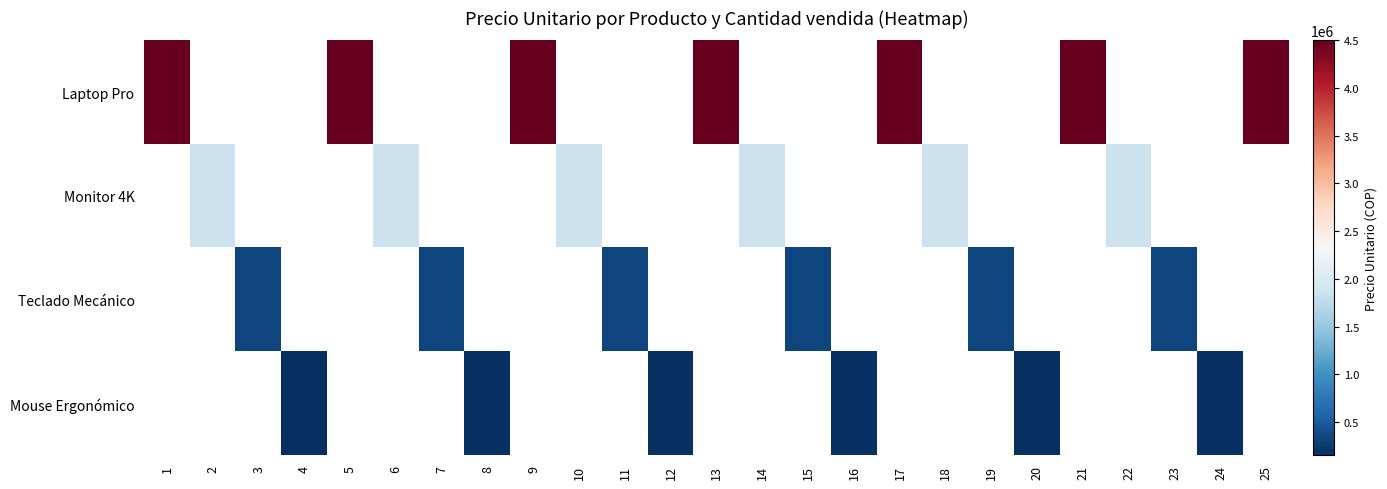

How many data points does each series have?

25